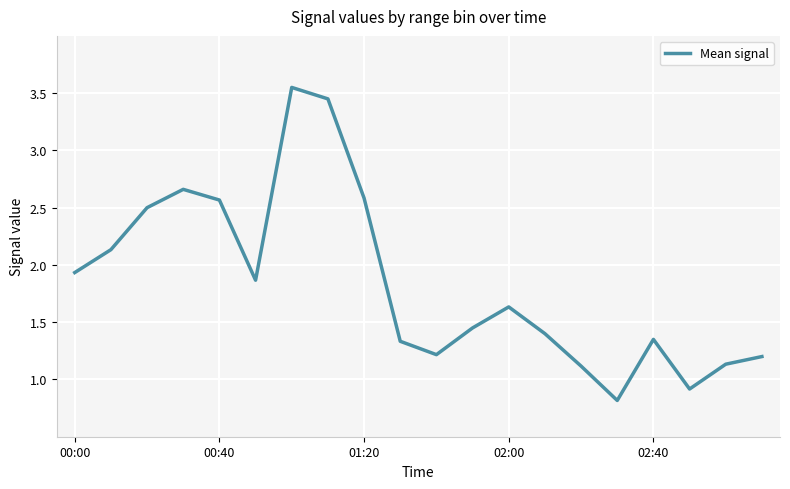

What is the smallest value displayed?

0.8